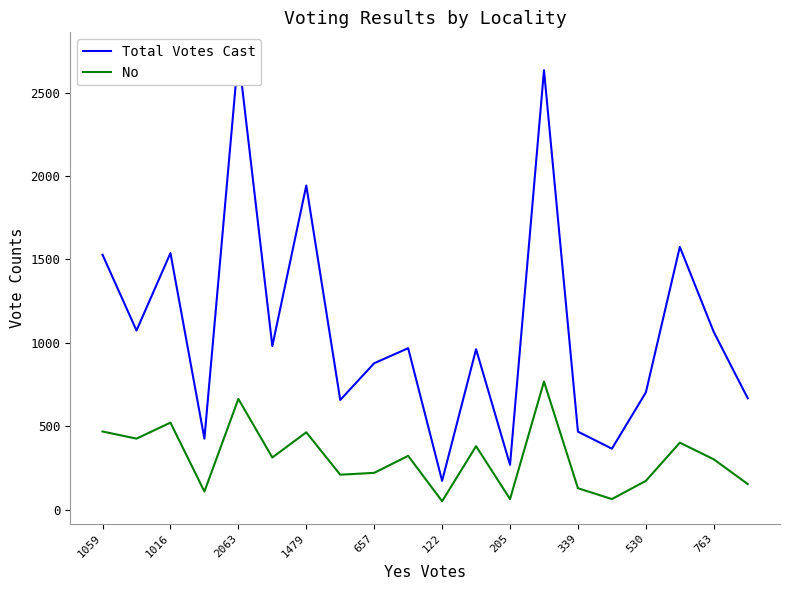

Reading left to right, extract all data points from this chart.

Total Votes Cast: 1528	1074	1538	426	2727	981	1943	658	878	968	173	962	269	2634	468	366	703	1575	1065	668
No: 469	426	522	109	664	313	464	210	221	323	51	381	64	768	129	64	173	402	302	154